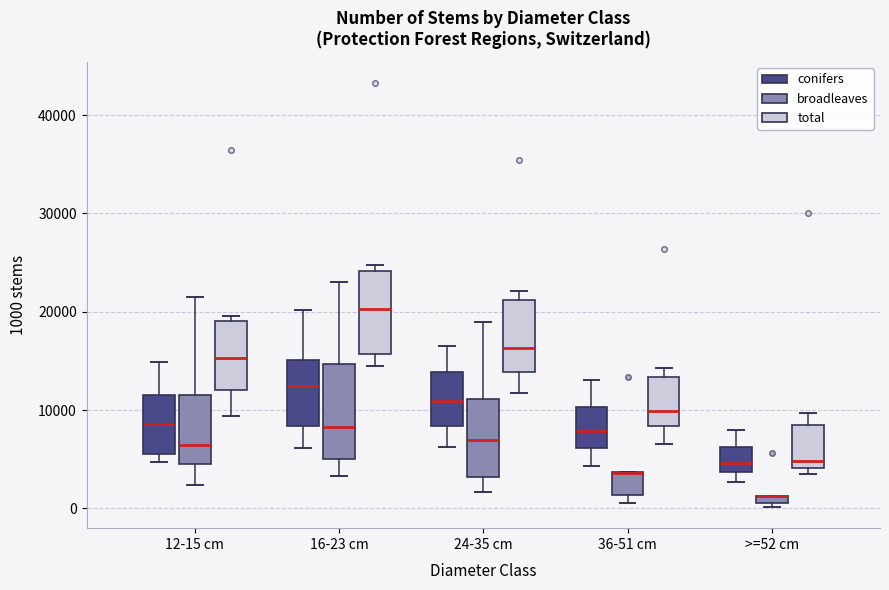

Which box is the tallest, from its lower edge to its upper edge?

16-23 cm (broadleaves)